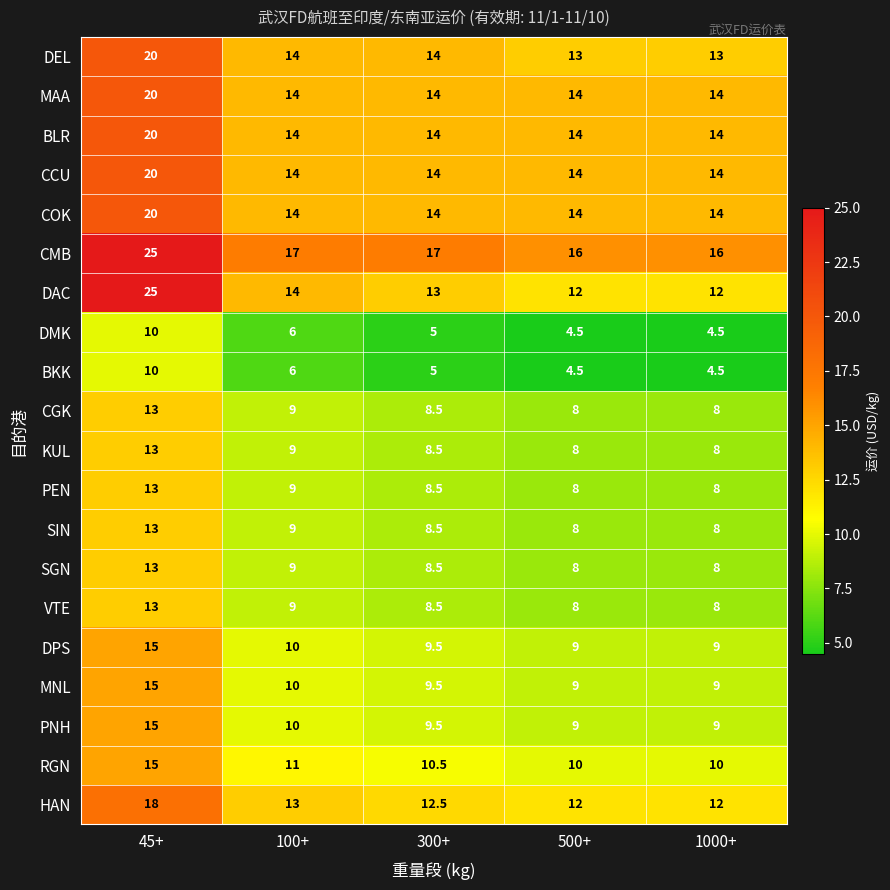

Which series has the largest total across all categories?

CMB